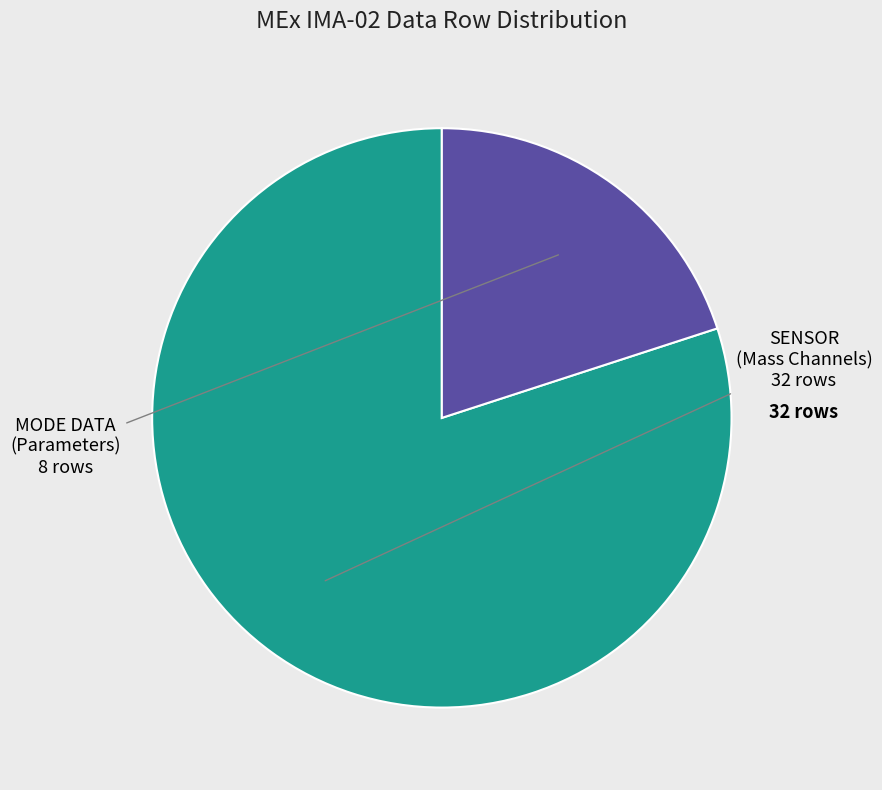

Is there any slice that represents more than half of the pie?

Yes